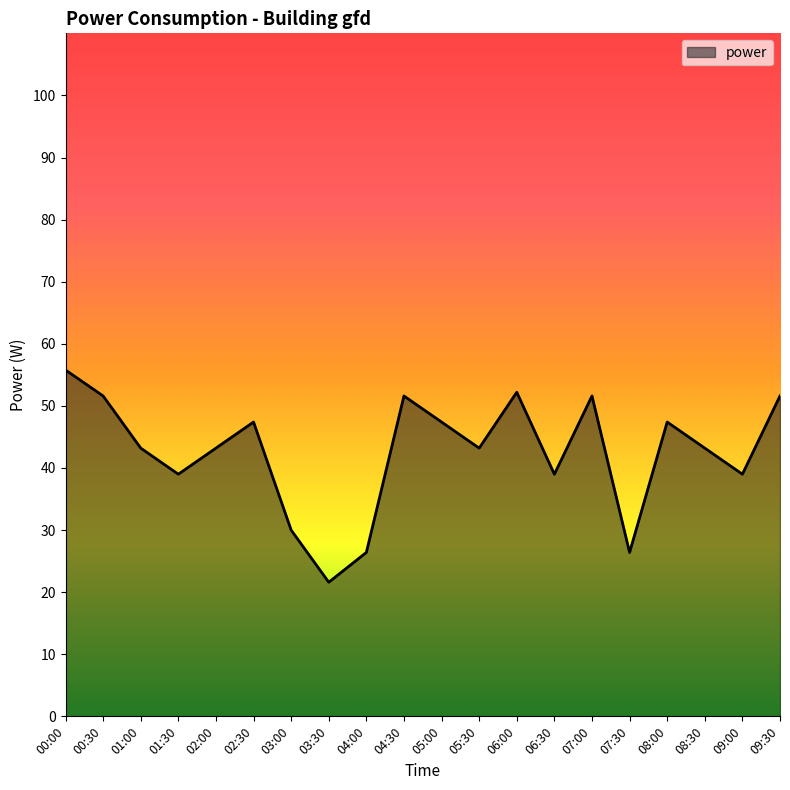

How many lines are shown in the chart?

1